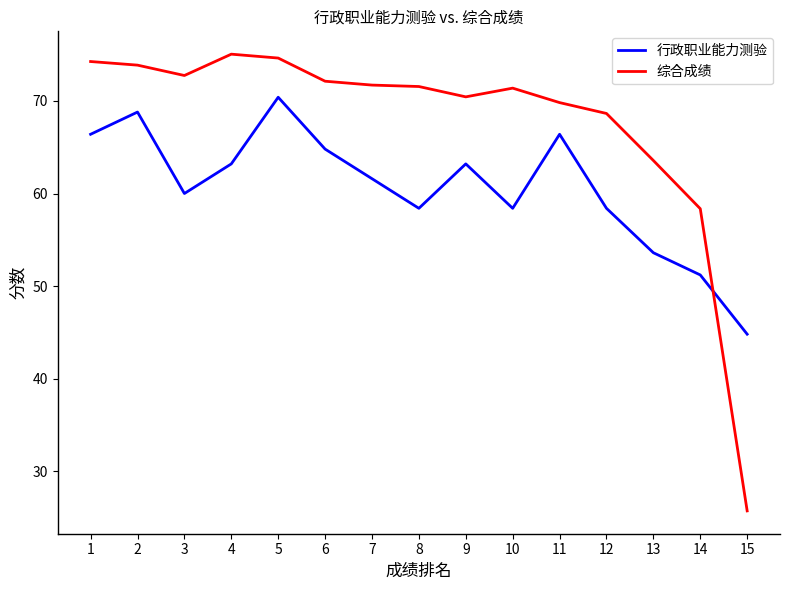

Rank the series by their average value, from lowest to highest.

行政职业能力测验, 综合成绩